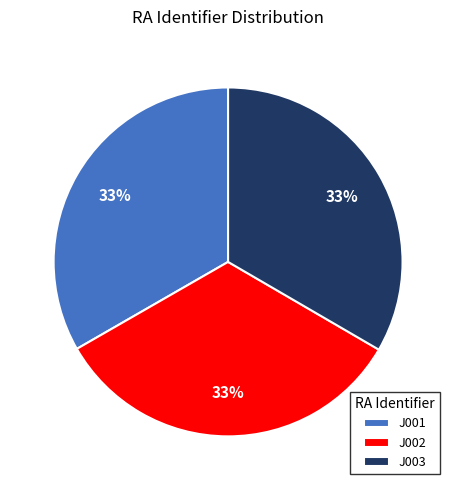

True or false: J001 accounts for 44% of the total.

False